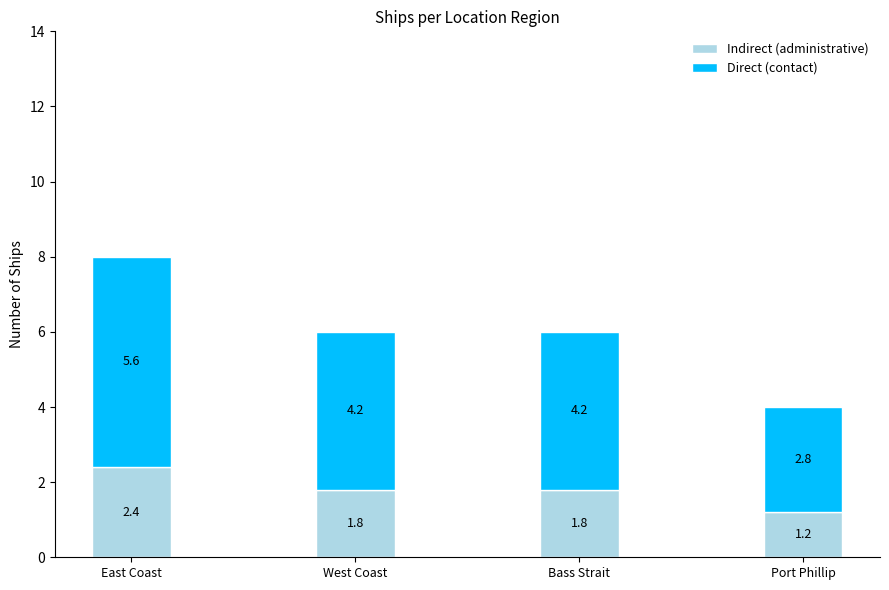

Reading left to right, what are the values for Indirect (administrative)?

East Coast=2.4	West Coast=1.8	Bass Strait=1.8	Port Phillip=1.2